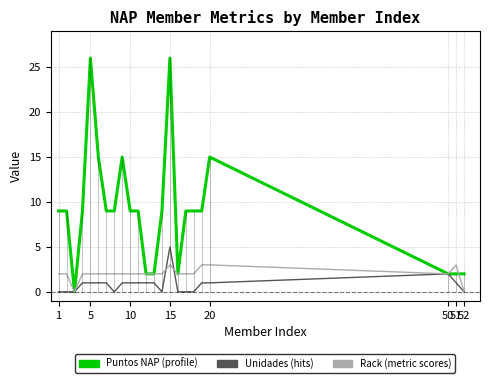

In Puntos NAP, how many points are higher than both neighbors (excluding endpoints)?

4